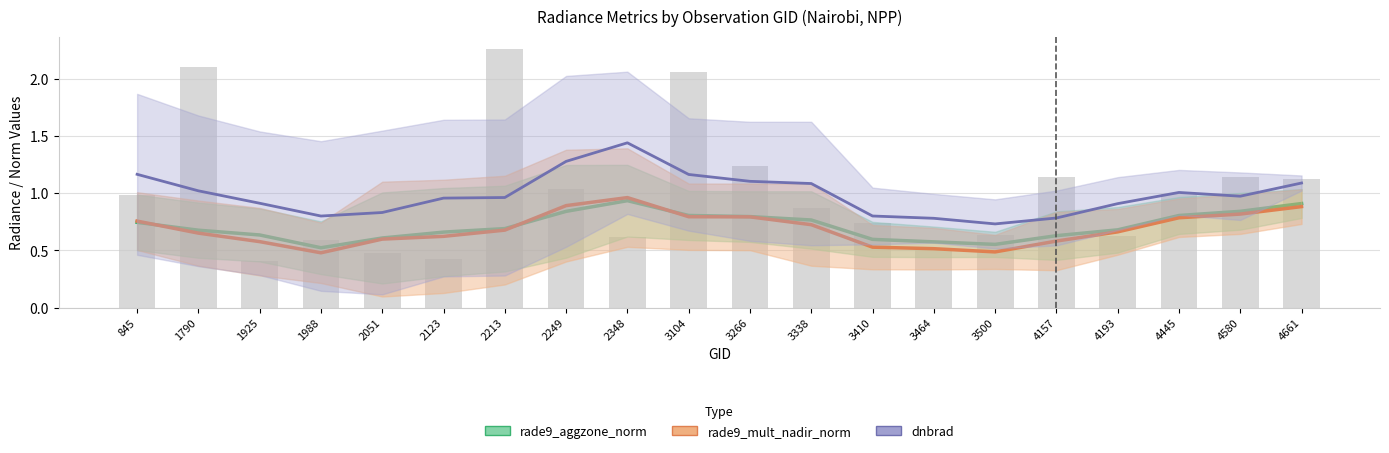

Is it true that dnbrad equals 1.1 at 3338?

True